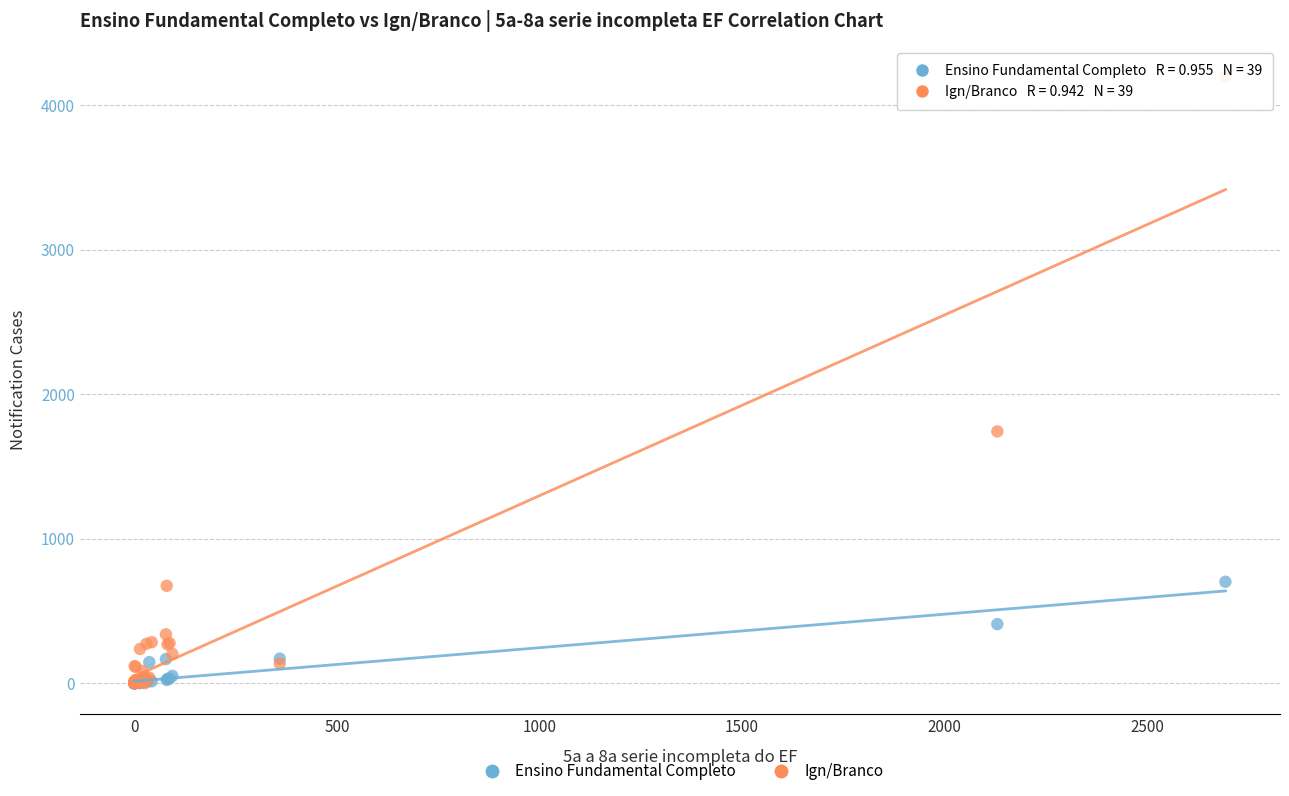

Which series contains the highest Y value?

Ign/Branco